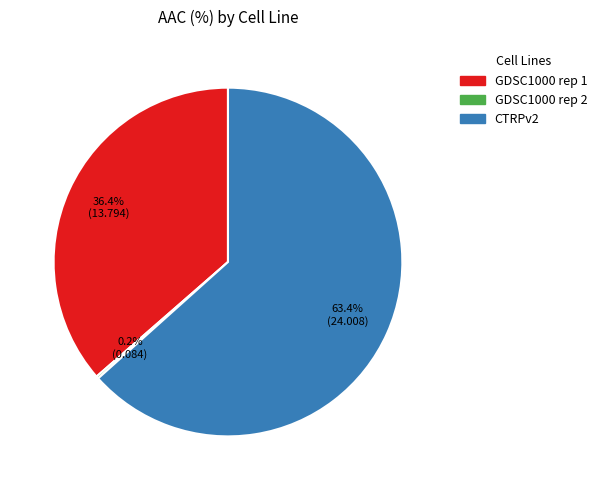

Which category has the biggest portion of the pie?

CTRPv2